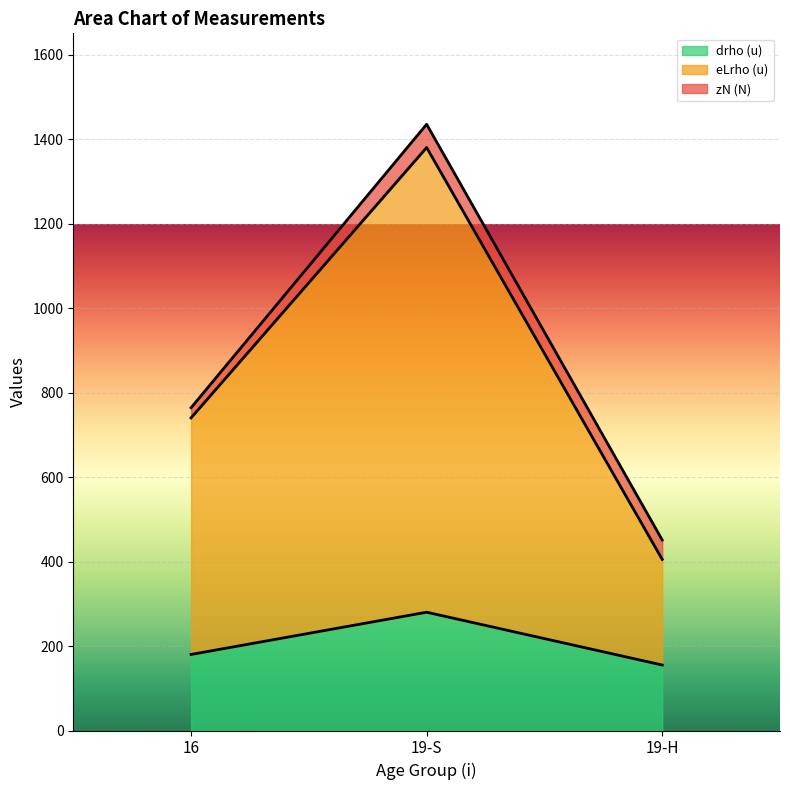

At which category is the sum across all series the highest?

19-S